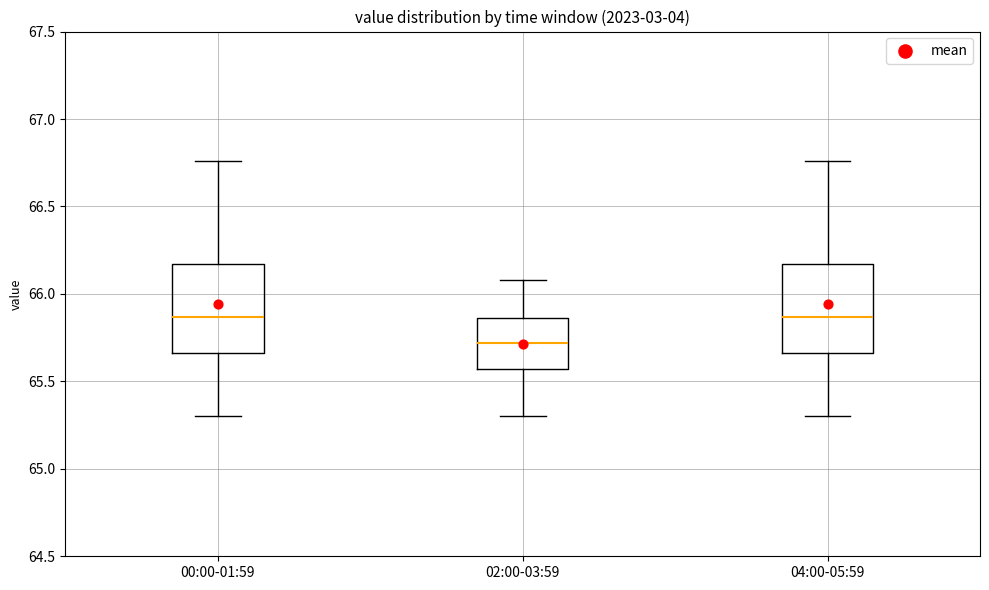

Reading left to right, read every box against the y-axis: the position of its median line, the range the box covers, and the ends of its whiskers. The values are not printed on the chart, so give them approximately, as read against the axis.

00:00-01:59: median 65.85, box 65.65 to 66.15, whiskers 65.30 to 66.75
02:00-03:59: median 65.70, box 65.55 to 65.85, whiskers 65.30 to 66.10
04:00-05:59: median 65.85, box 65.65 to 66.15, whiskers 65.30 to 66.75